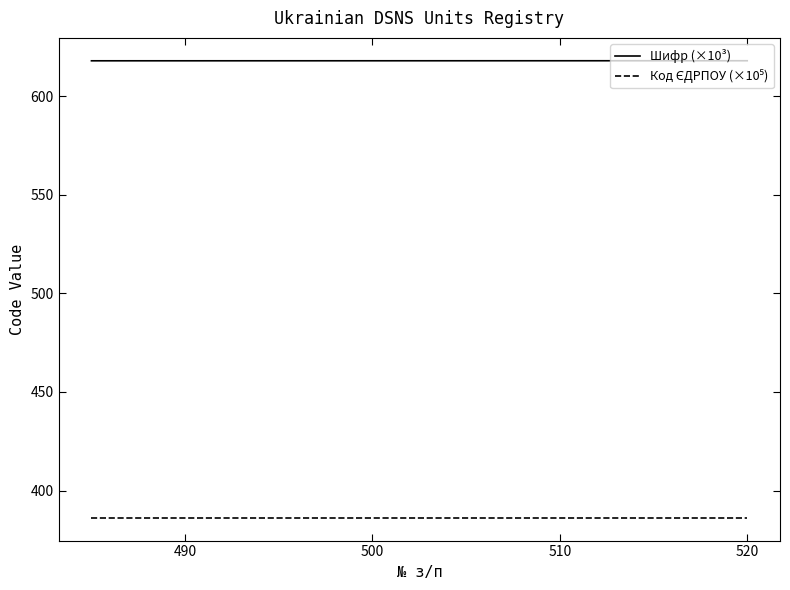

What is the sum of all Шифр (×10³) values?

21630.6